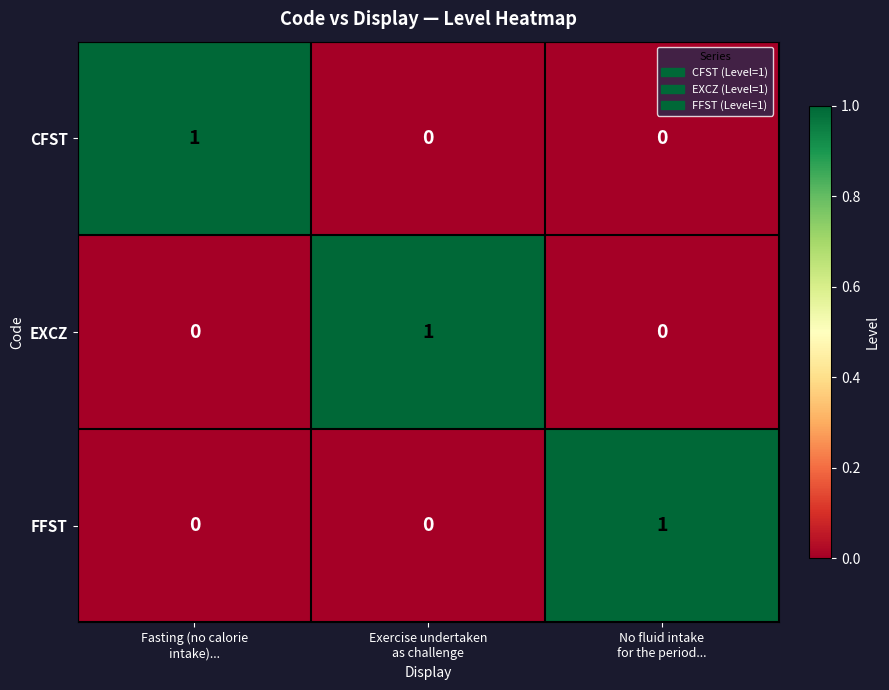

Count the CFST values in the range 0 to 1.

3